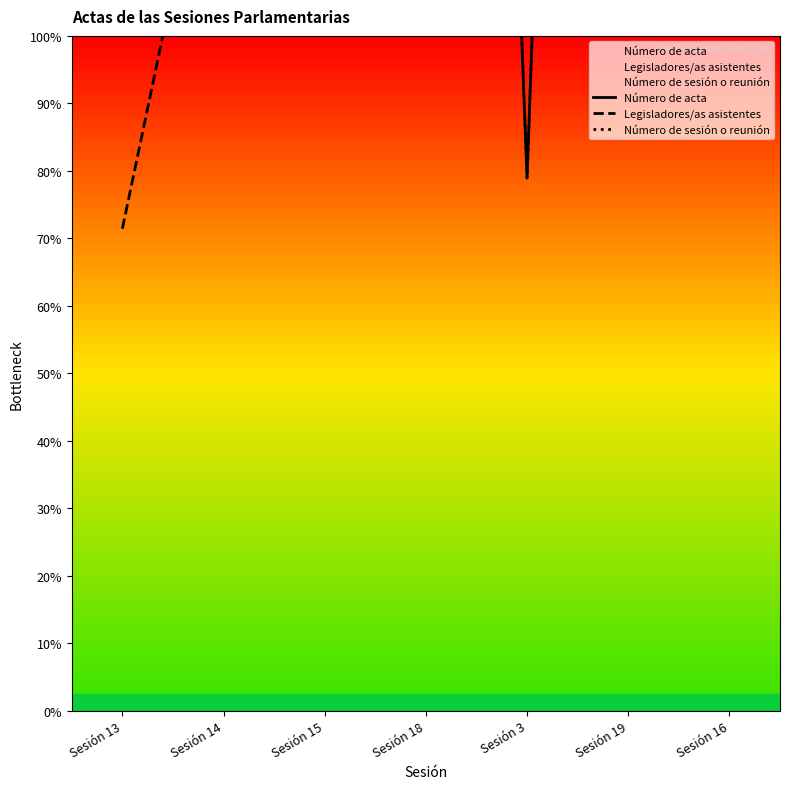

What is the total value across all series at Sesión 15?

200.8